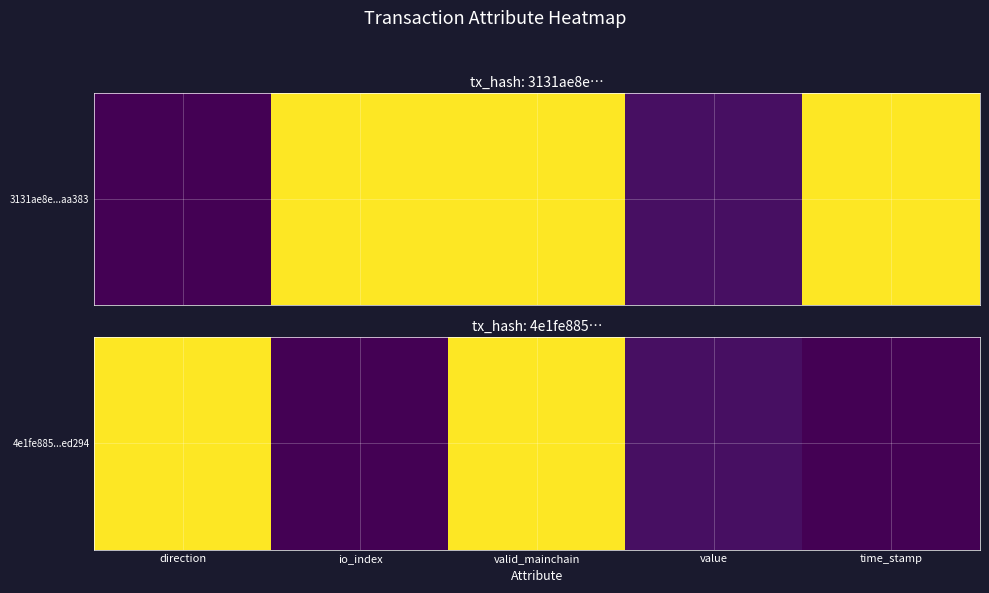

What is the change in value from direction to io_index?

-1.0